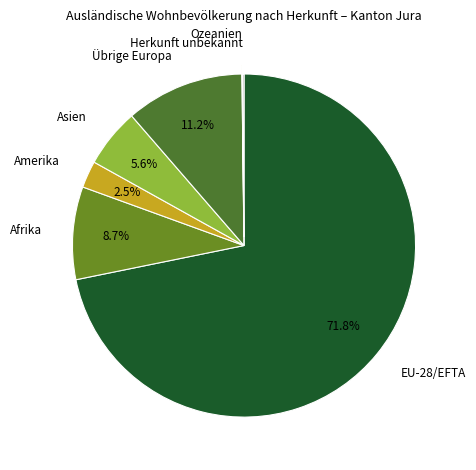

Is there a majority slice in this chart?

Yes